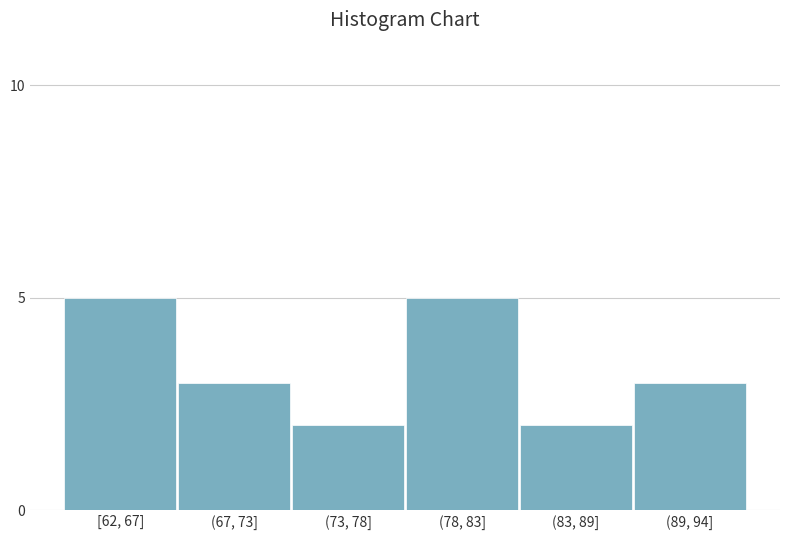

Reading left to right, what are all the values shown in this chart?

[62, 67]=5	(67, 73]=3	(73, 78]=2	(78, 83]=5	(83, 89]=2	(89, 94]=3